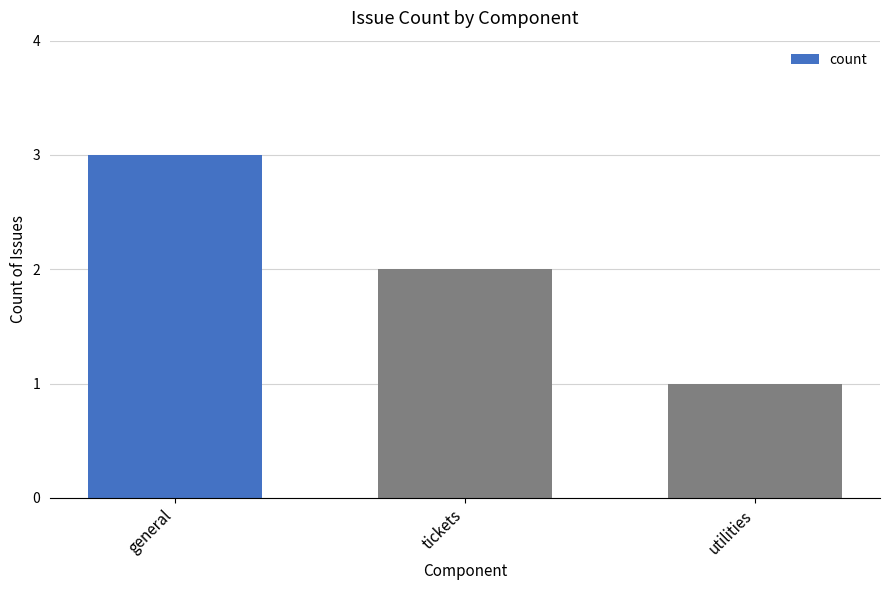

What is the difference between the maximum and minimum values?

2